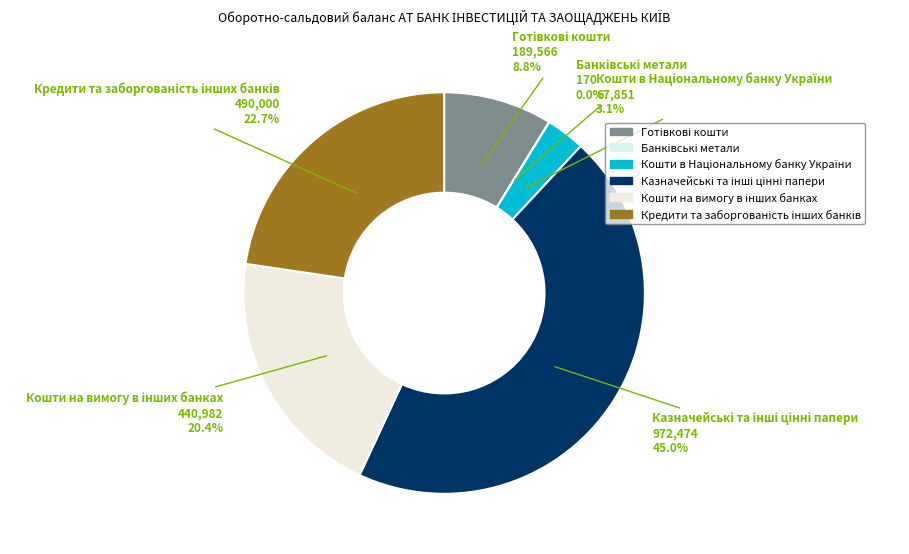

Does any single category account for the majority?

No